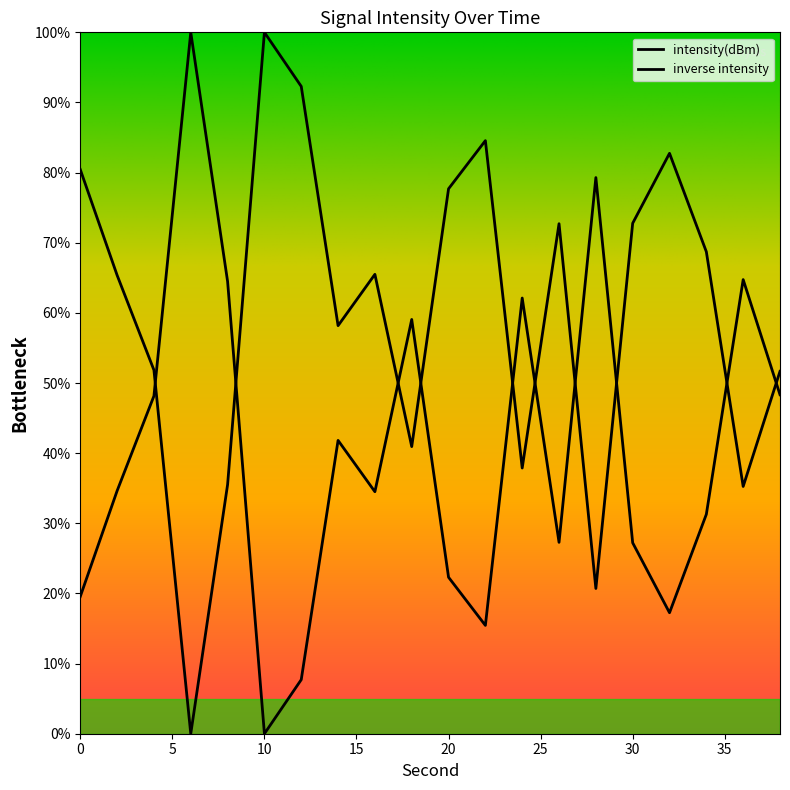

What is the difference between the values at 34 and 32?

14.0